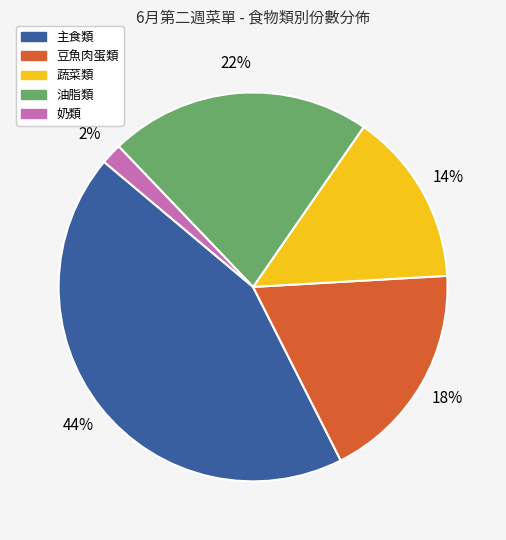

Count the number of slices in the pie.

5